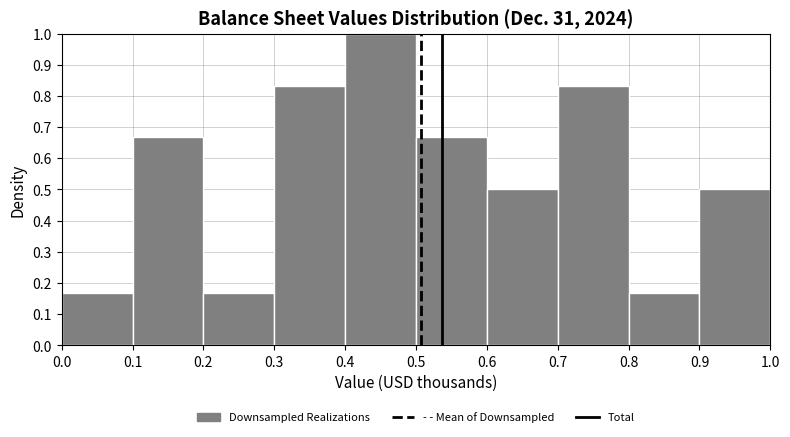

How tall is the bar that spans 0.7 to 0.8 on the x-axis? The values are not printed on the chart, so give them approximately, as read against the axis.

0.83